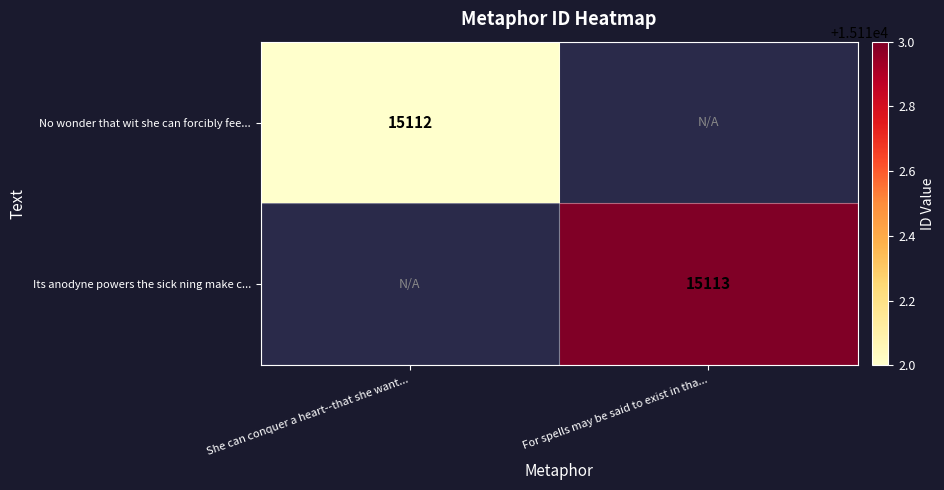

True or false: No wonder that wit she can forcibly fee... has a value of 21510 at She can conquer a heart--that she want....

False